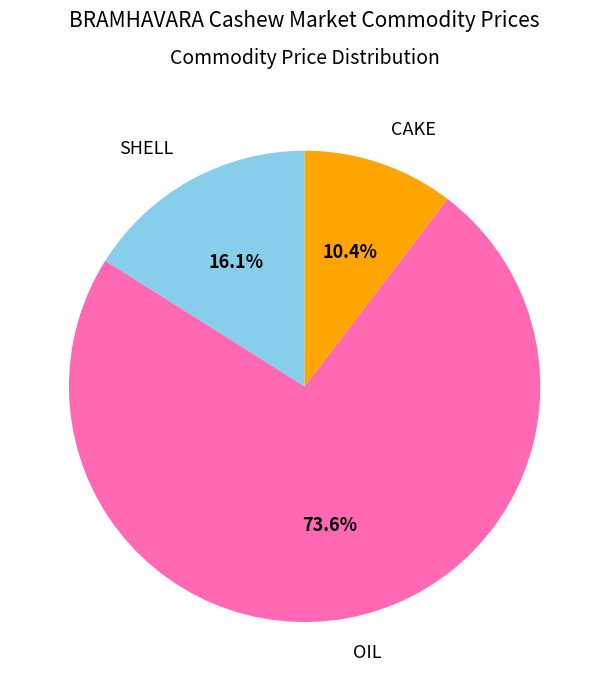

What percentage do CAKE and OIL together represent?

83.9%